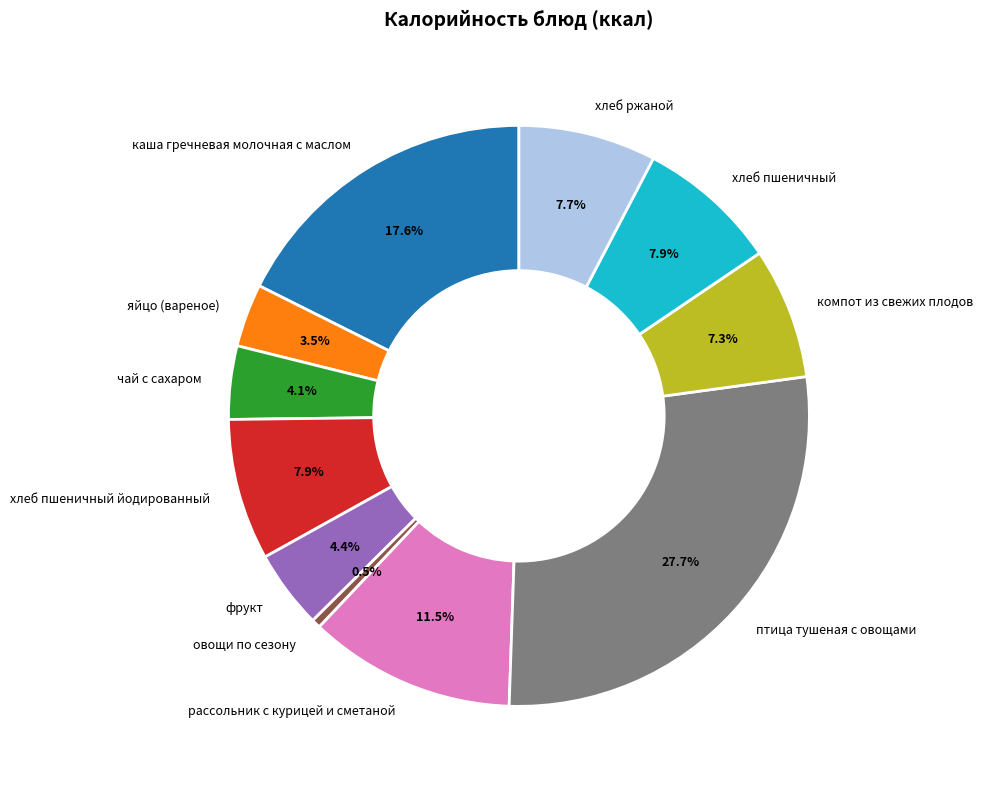

Count the number of slices in the pie.

11